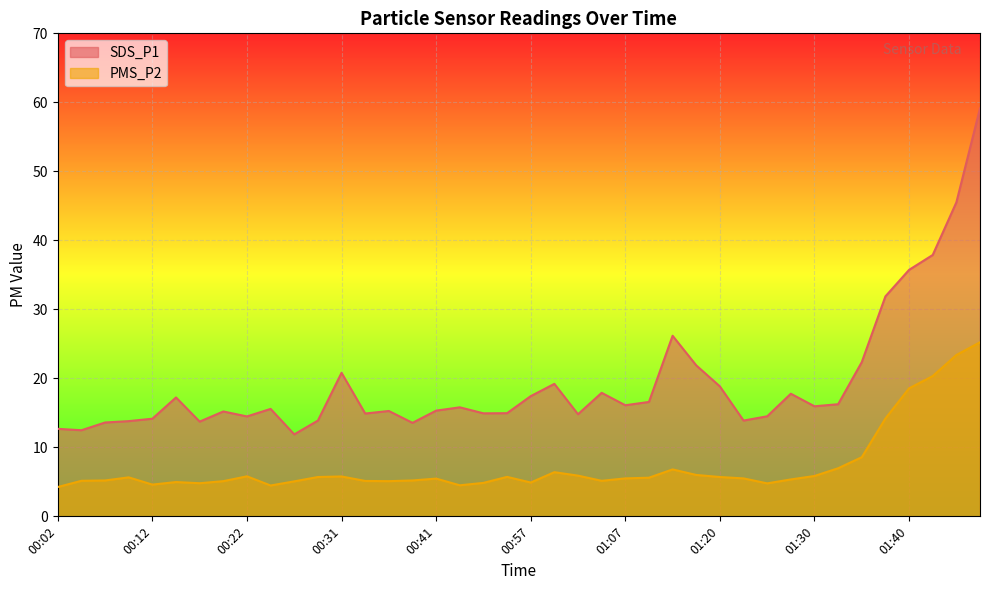

At which label does SDS_P1 reach its peak?

01:48